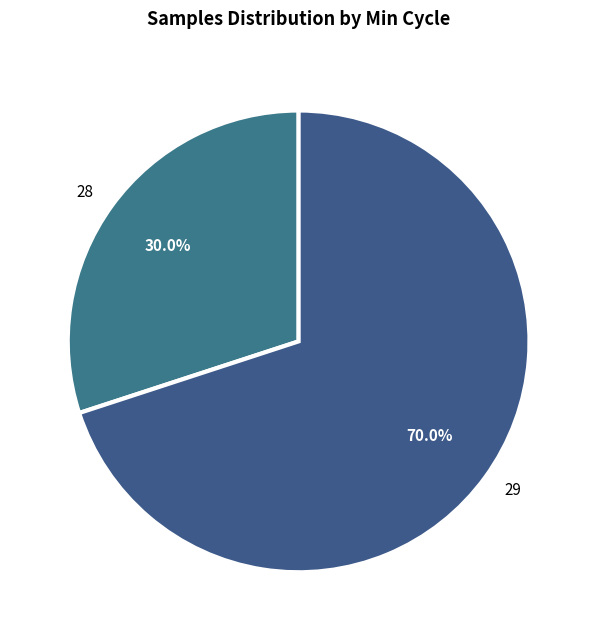

To the nearest percent, what is the average slice percentage?

50%